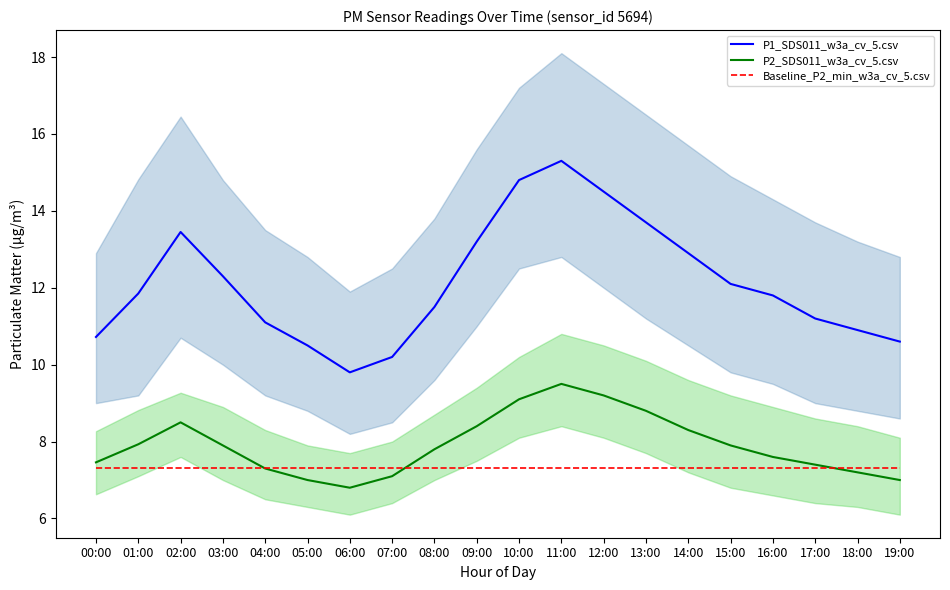

Rank the series at 12:00 from lowest to highest value.

Baseline_P2_min_w3a_cv_5.csv, P2_SDS011_w3a_cv_5.csv, P1_SDS011_w3a_cv_5.csv